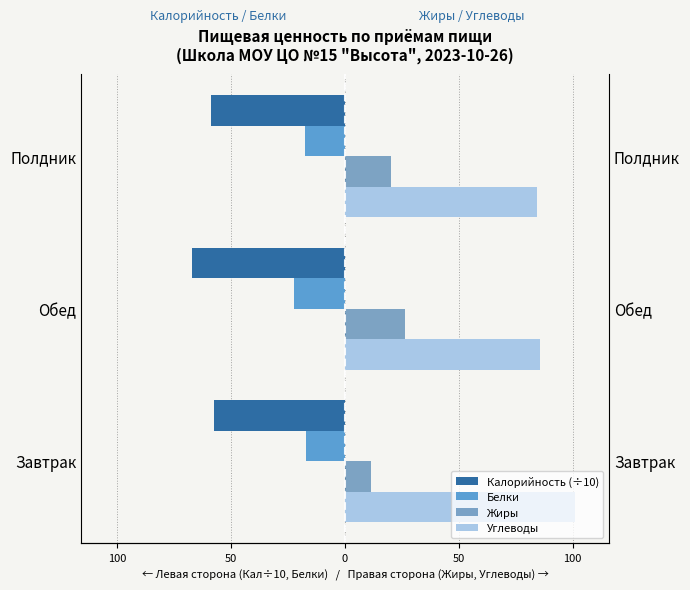

Which series has the widest spread of values?

Углеводы